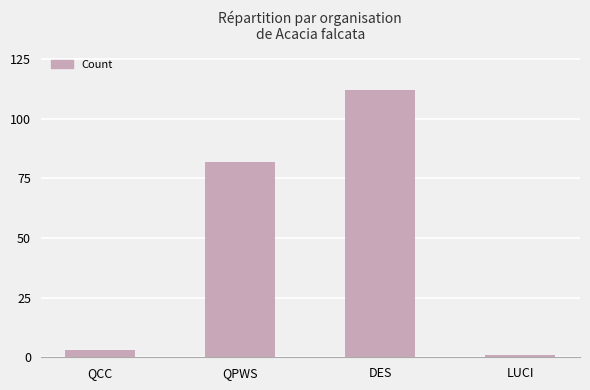

What is the difference between the maximum and second lowest values?

109